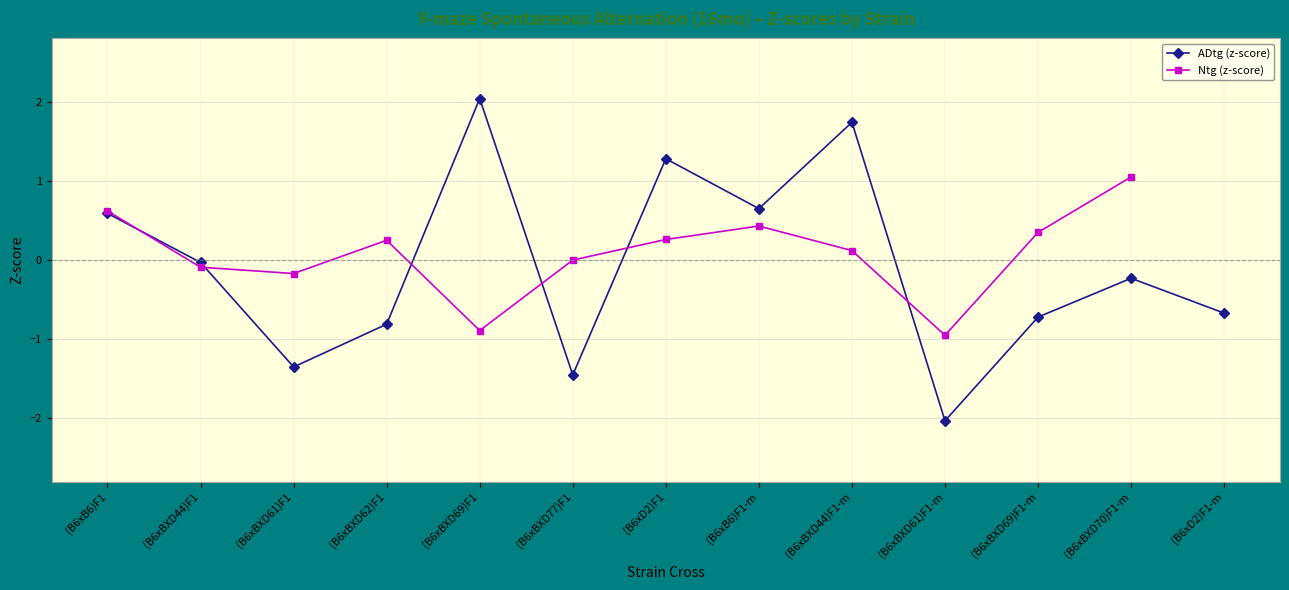

The ADtg (z-score) series shows 3.5 at (B6xBXD69)F1. True or false?

False